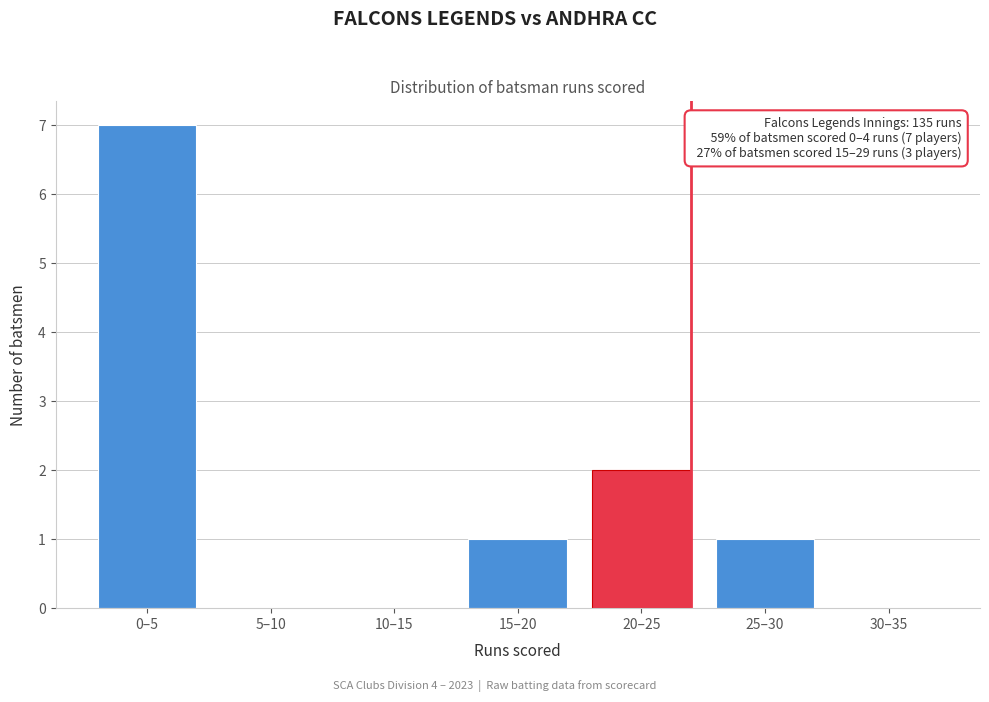

Reading left to right, what are all the values shown in this chart?

0–5=7	5–10=0	10–15=0	15–20=1	20–25=2	25–30=1	30–35=0